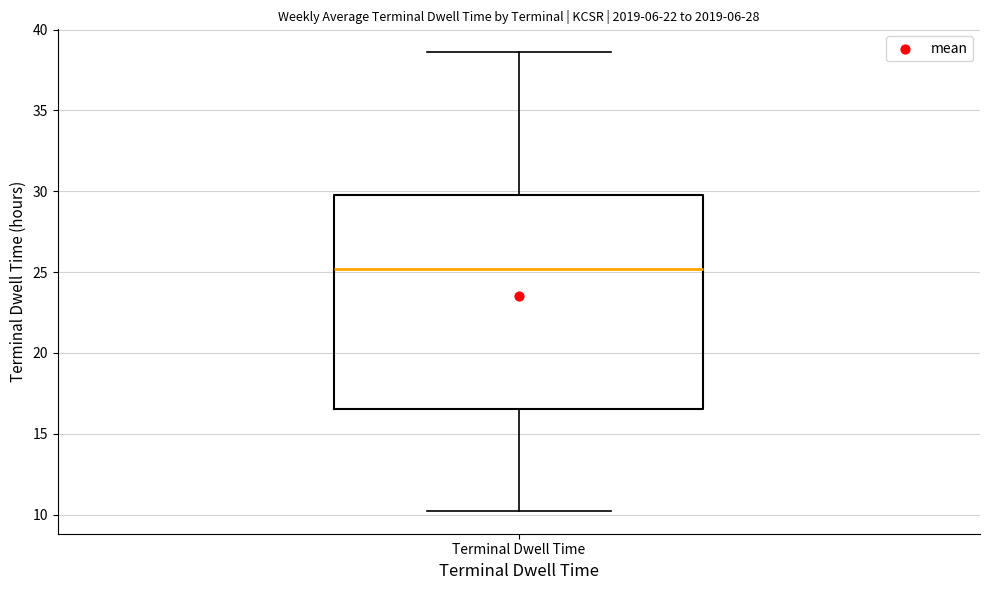

Transcribe this box plot: give where the median line is, the range the box spans, and where the two whiskers end, as read against the y-axis. The values are not printed on the chart, so give them approximately, as read against the axis.

median 25.0, box 16.5 to 30.0, whiskers 10.0 to 38.5